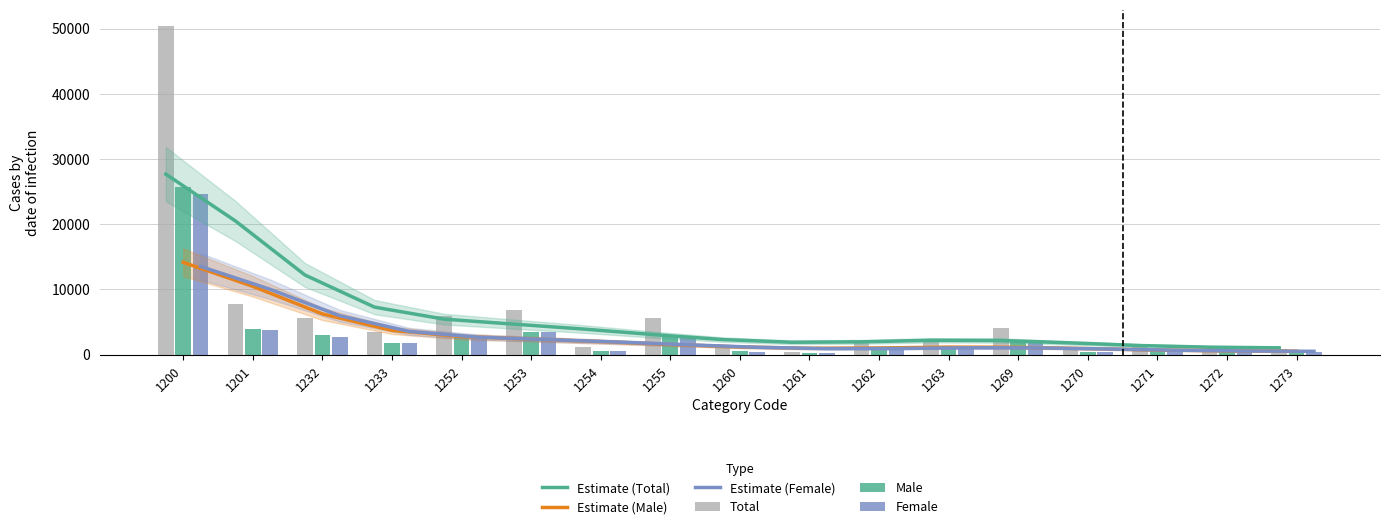

What is the value of the Total bar at the 13th from the left?

4032